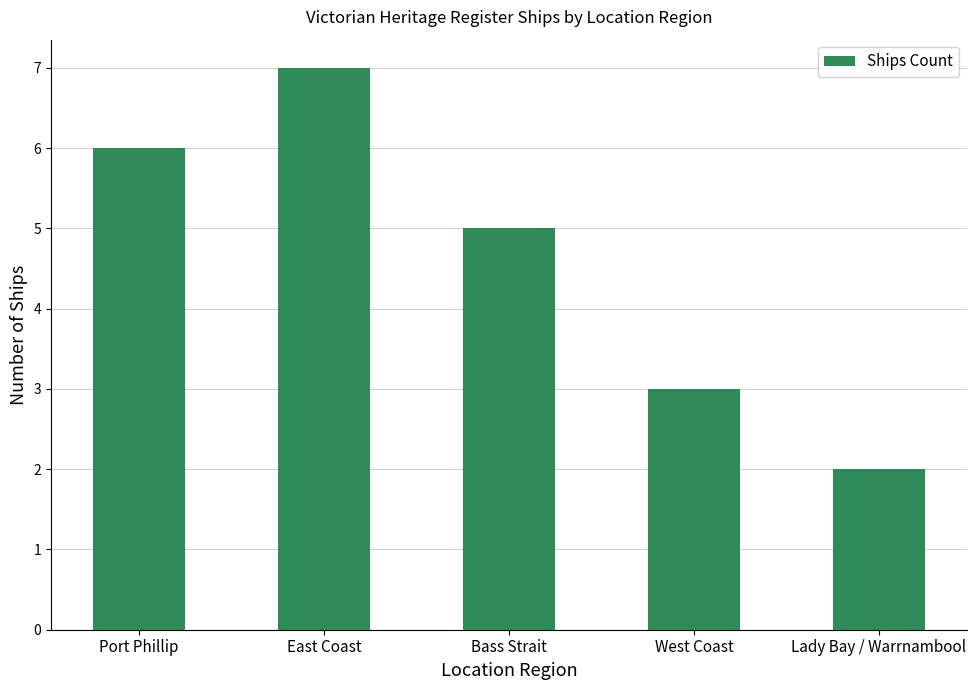

Which label corresponds to the smallest value in the chart?

Lady Bay / Warrnambool